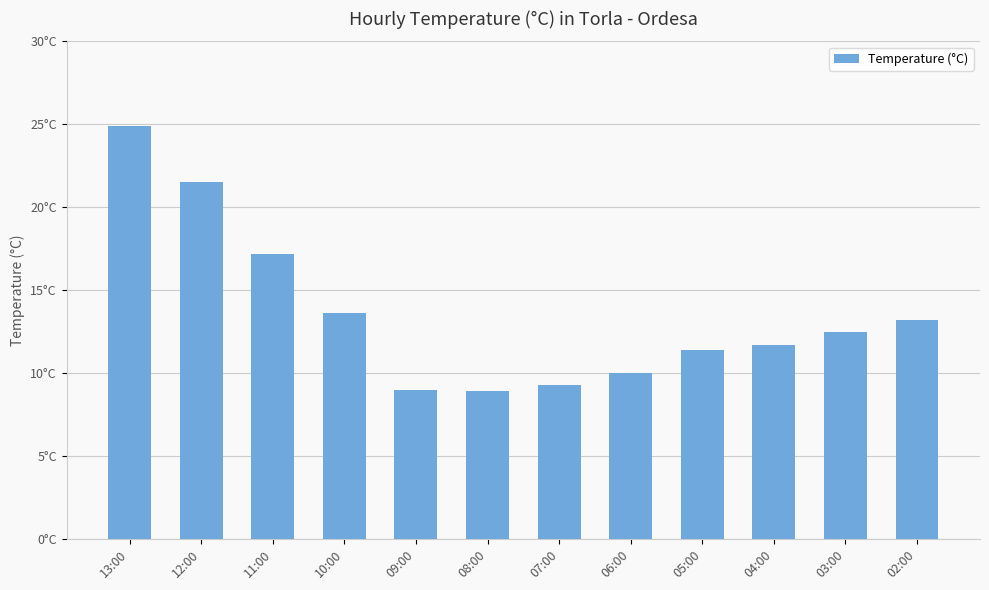

True or false: the data shows 3.2 at 07:00.

False